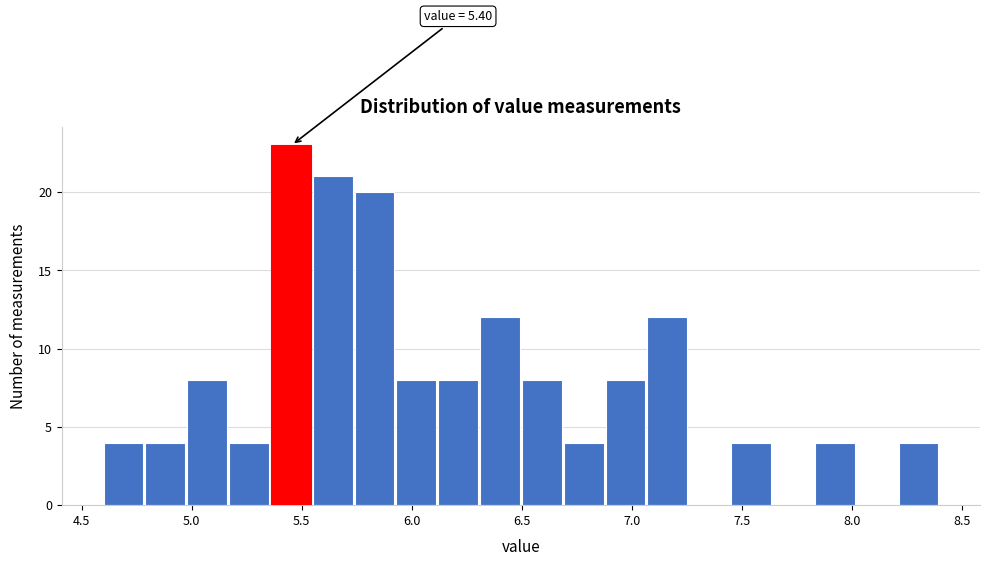

Around what value on the x-axis is the tallest bar? Give the approximate position of its centre, as read against the axis.

5.45